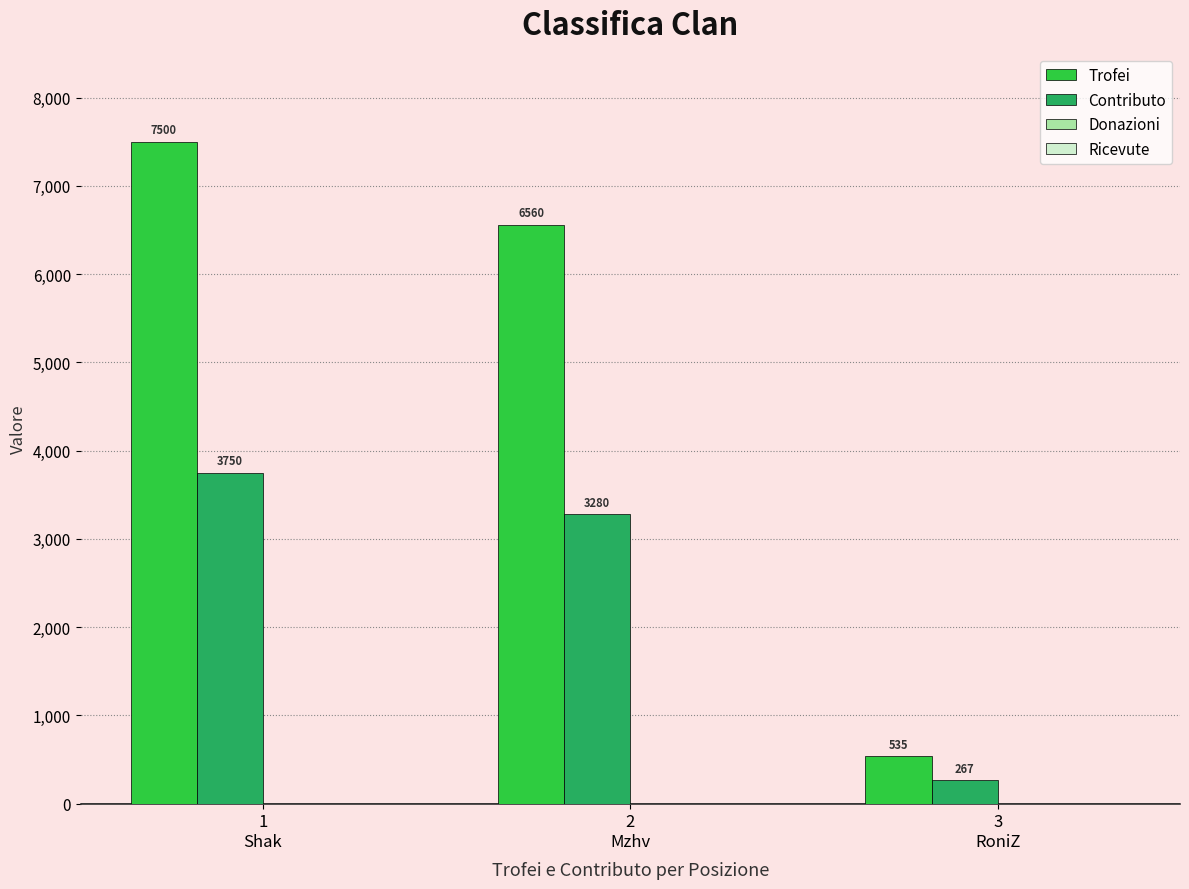

Rank the series by their maximum value, from highest to lowest.

Trofei, Contributo